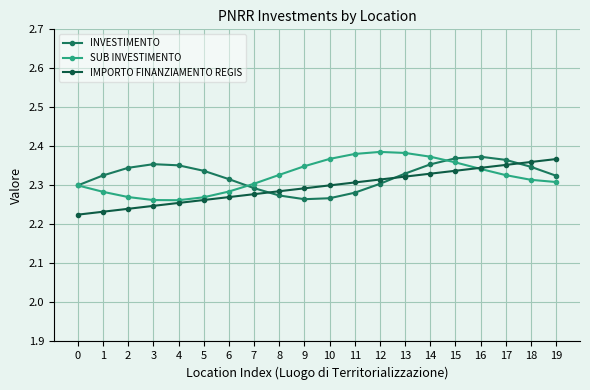

The value of INVESTIMENTO at 8 is 3.5. True or false?

False